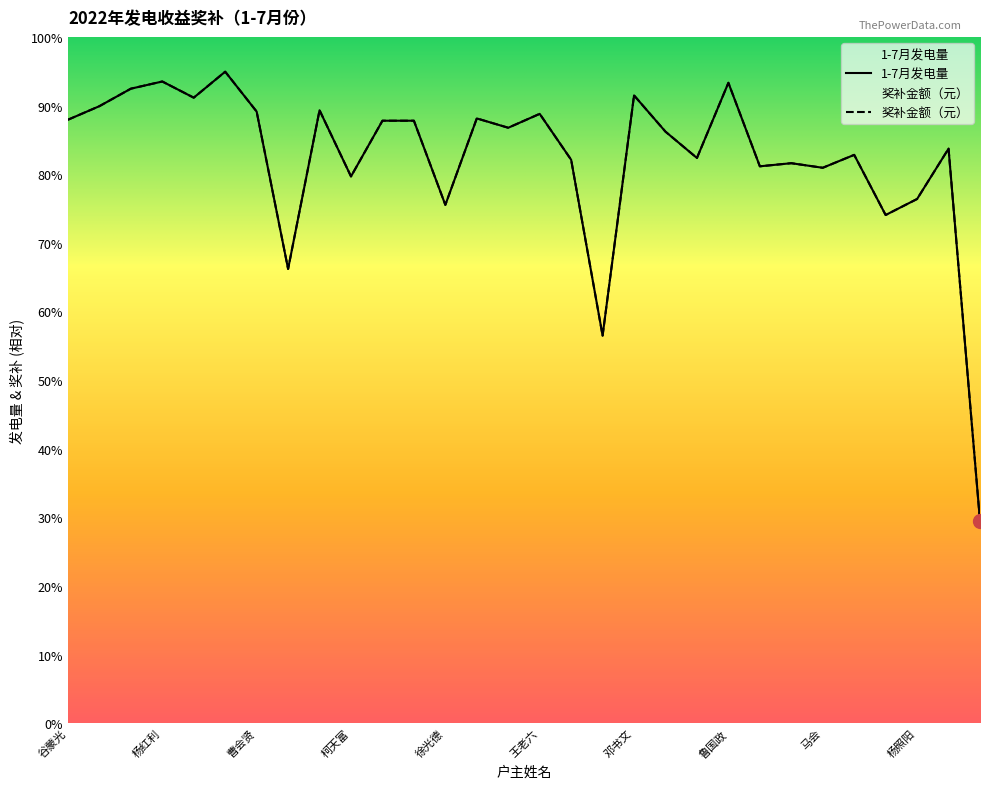

Where is 1-7月发电量 nearest to the value 2612?

范建生